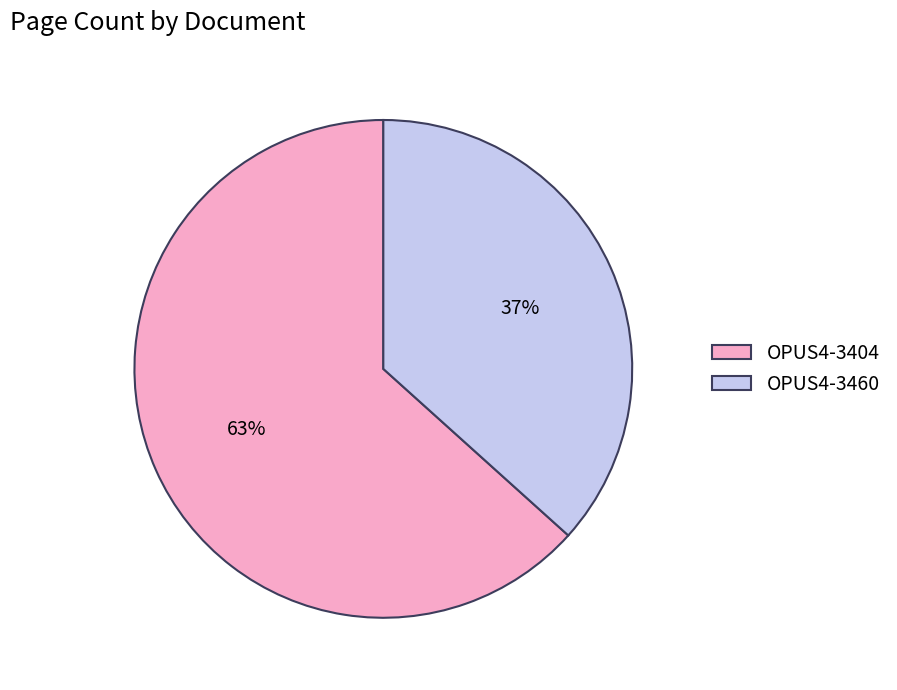

Rank the categories by value from highest to lowest.

OPUS4-3404, OPUS4-3460